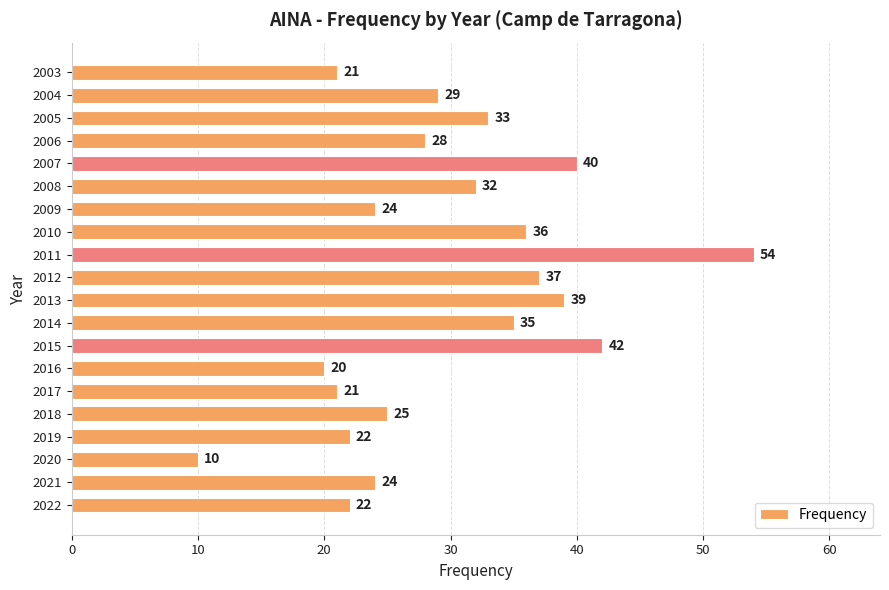

True or false: the data shows 41 at 2009.

False